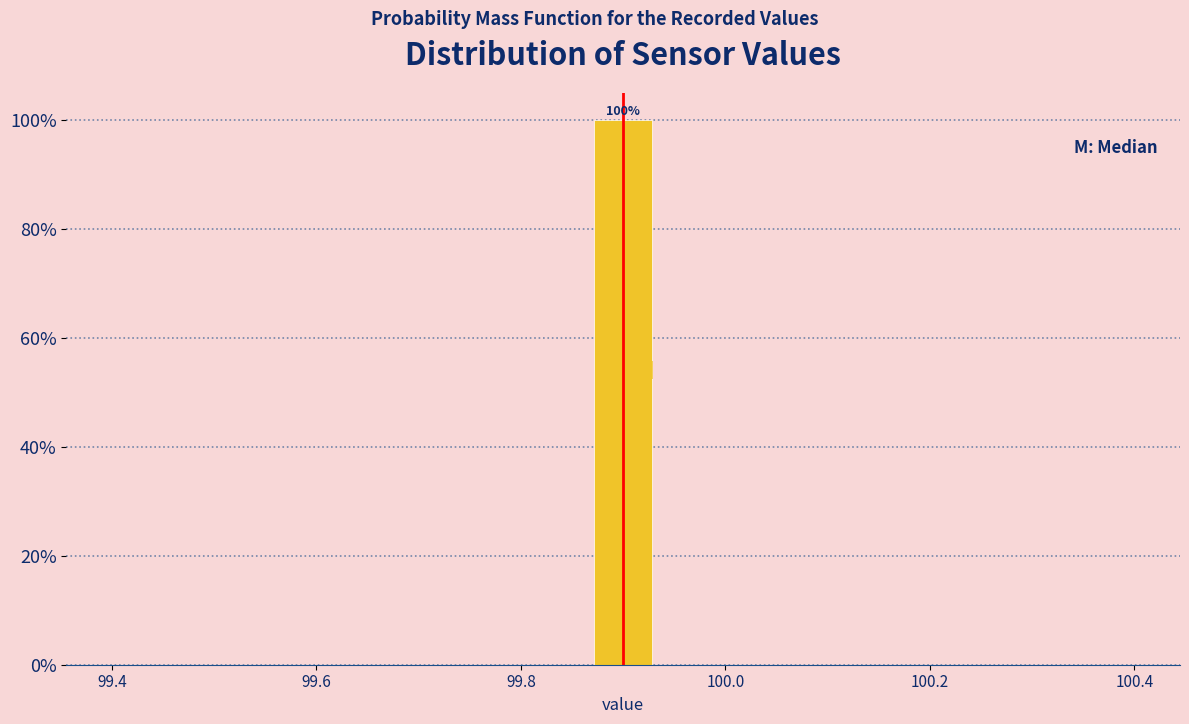

Around what value on the x-axis is the tallest bar? Give the approximate position of its centre, as read against the axis.

99.90